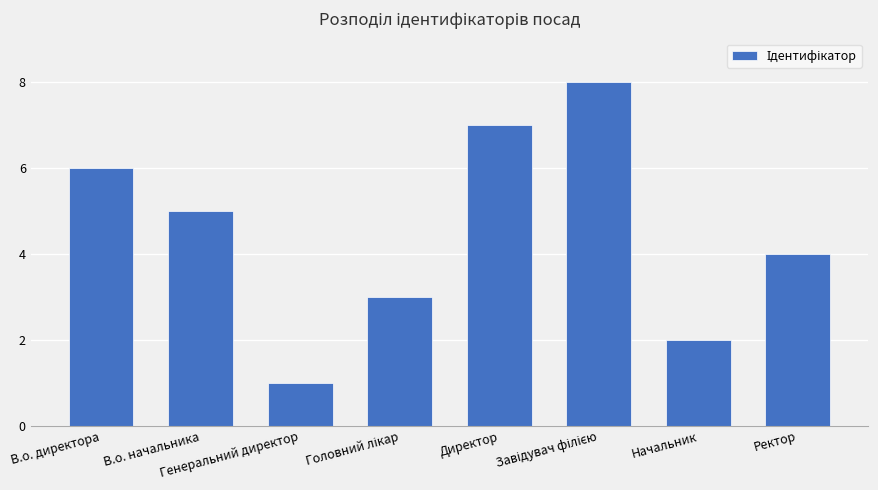

What is the label of the 7th bar from the left?

Начальник